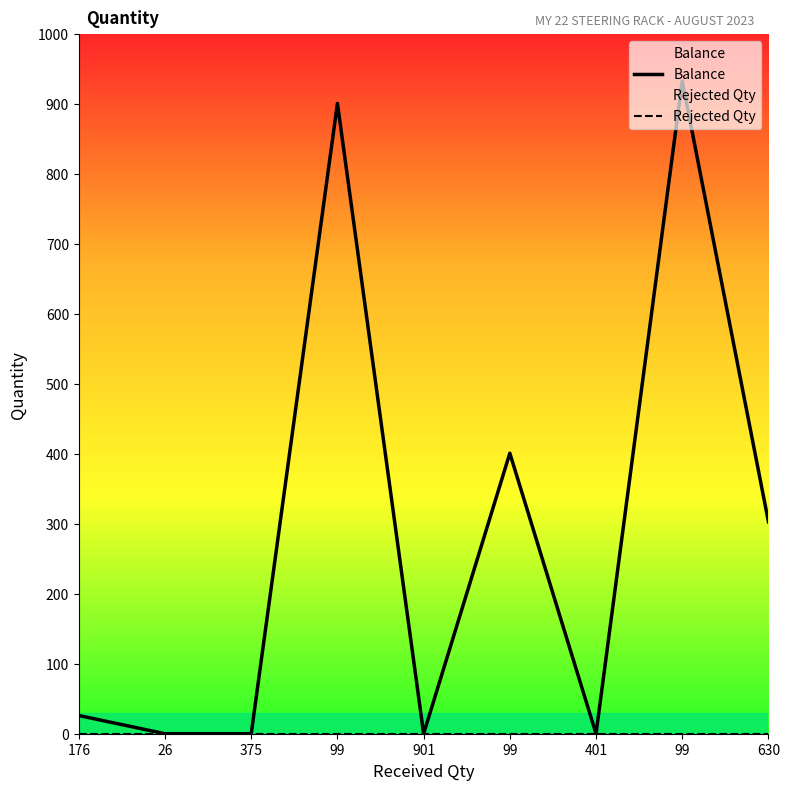

True or false: Balance and Rejected Qty intersect in this chart.

False